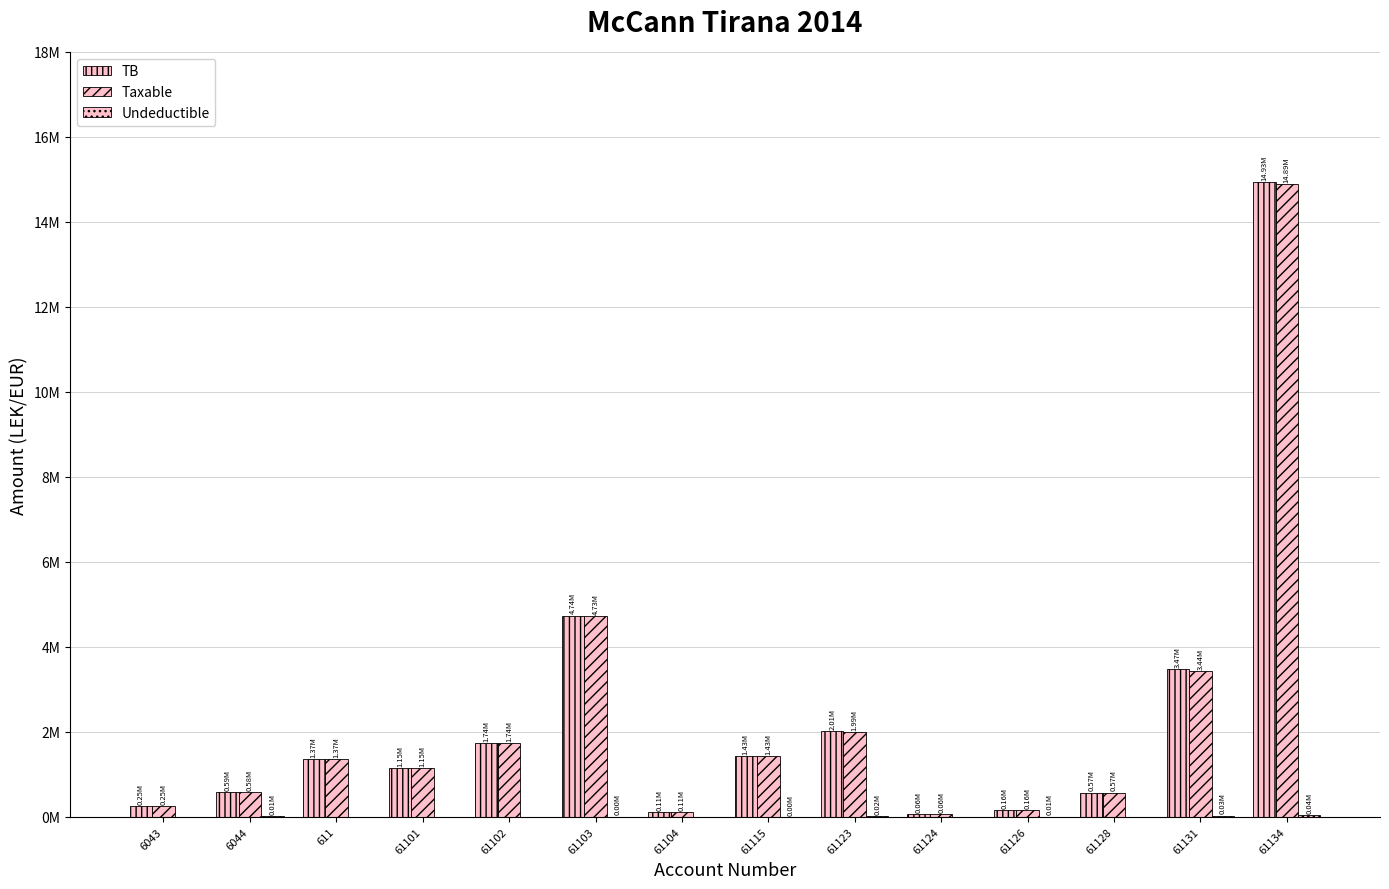

What is the total value across all series at 611?

2732137.1